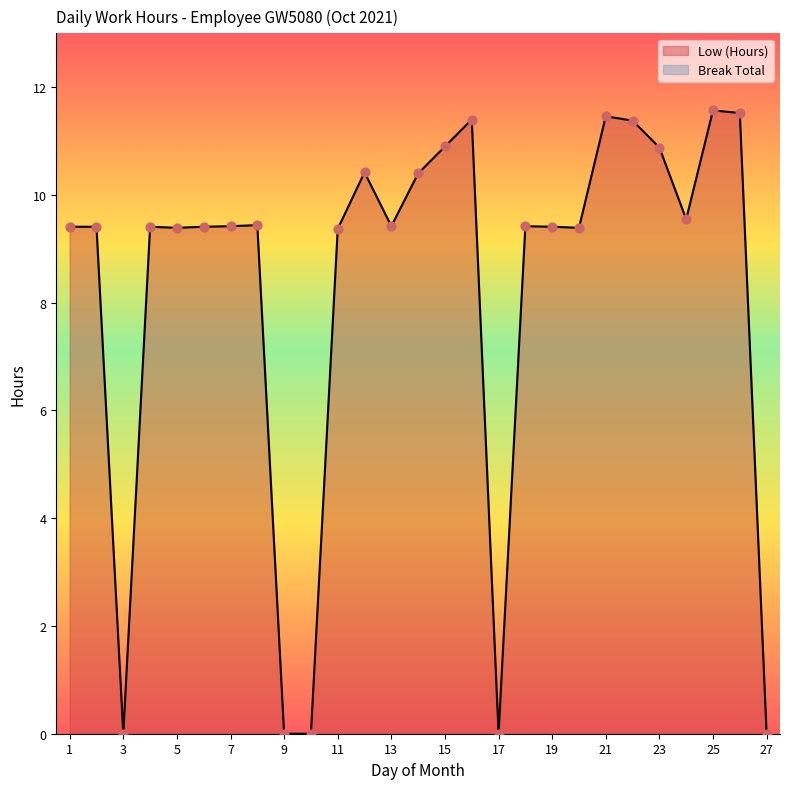

Which has a higher value, 5 or 19?

19